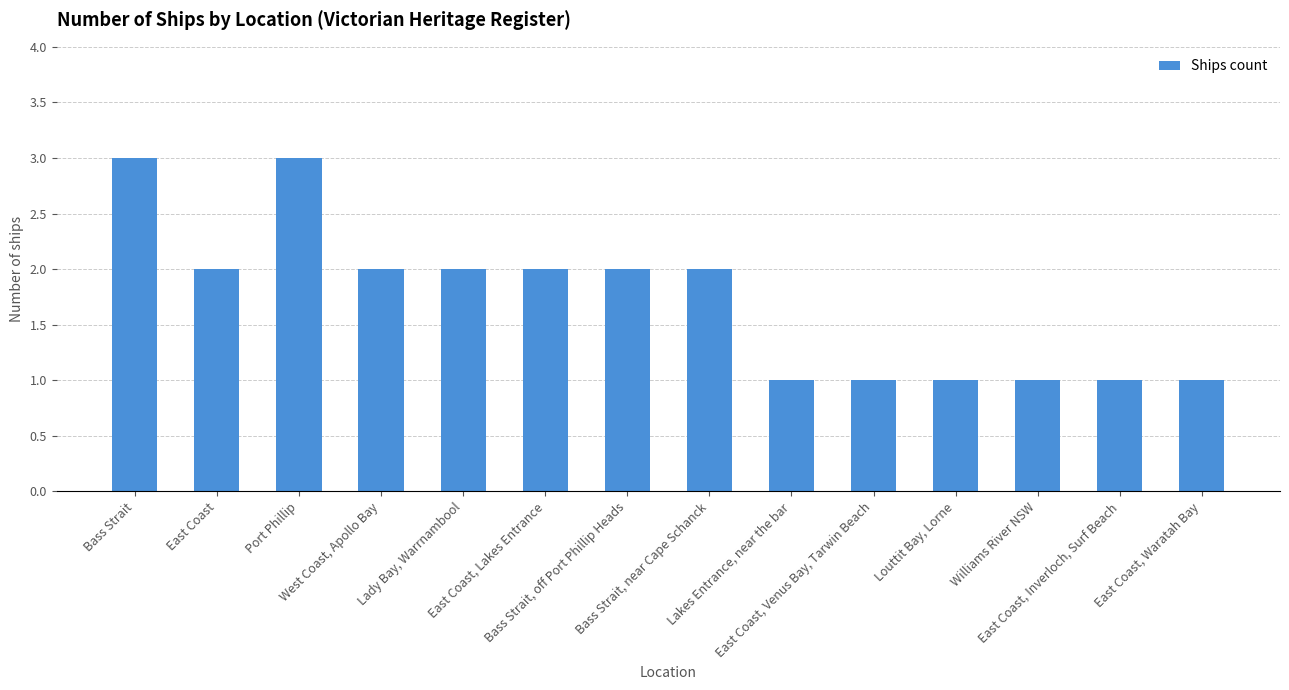

What is the value of the 12th bar from the left?

1